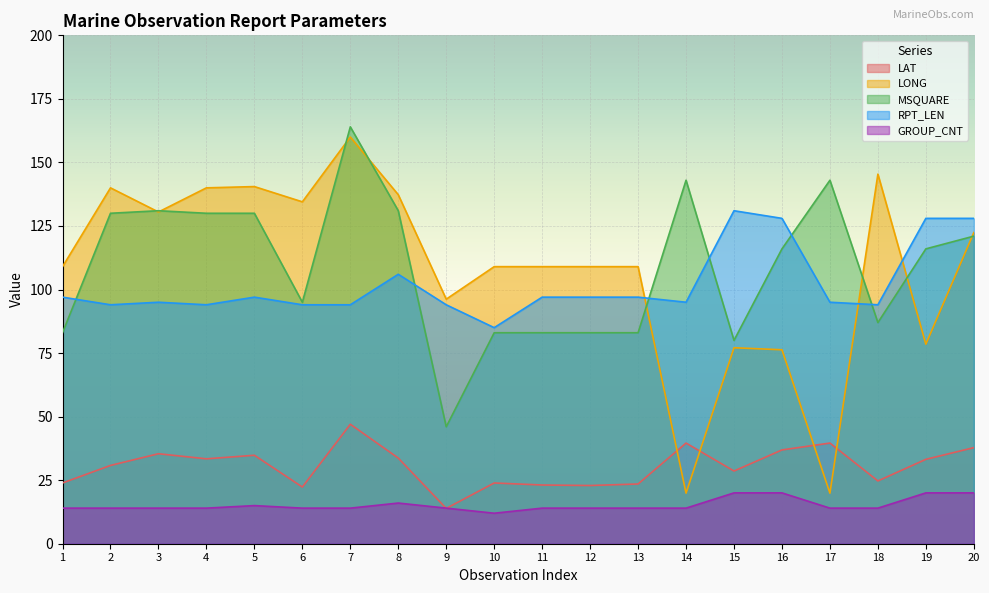

In LAT, how many points are higher than both neighbors (excluding endpoints)?

6